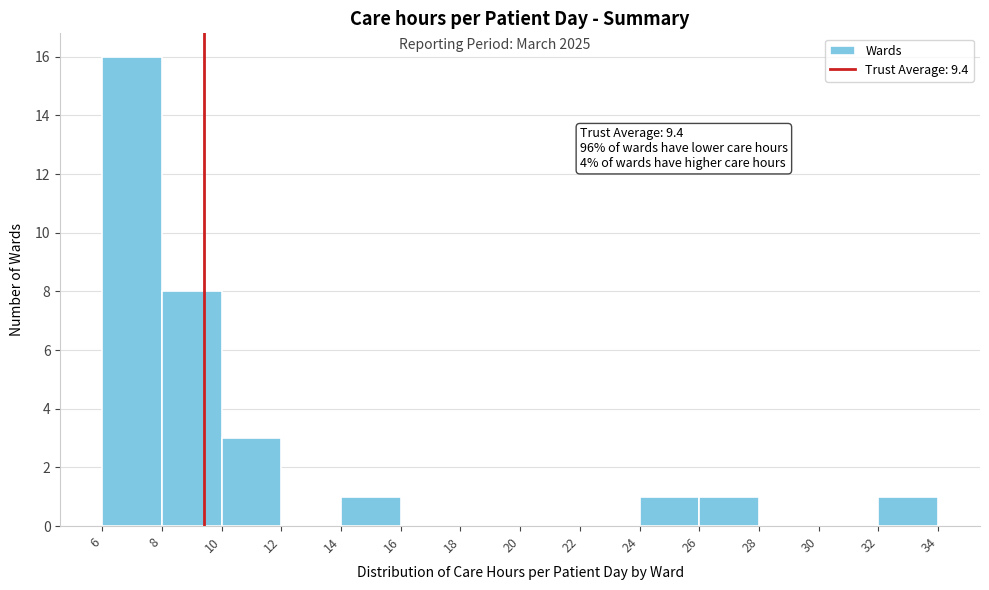

Over which range of the x-axis is the bar tallest?

6 to 8